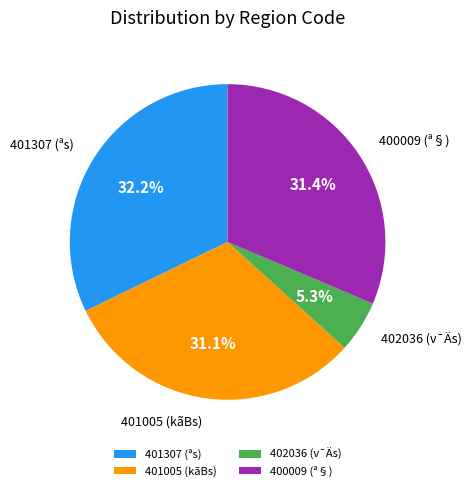

What is the smallest slice in the pie chart?

402036